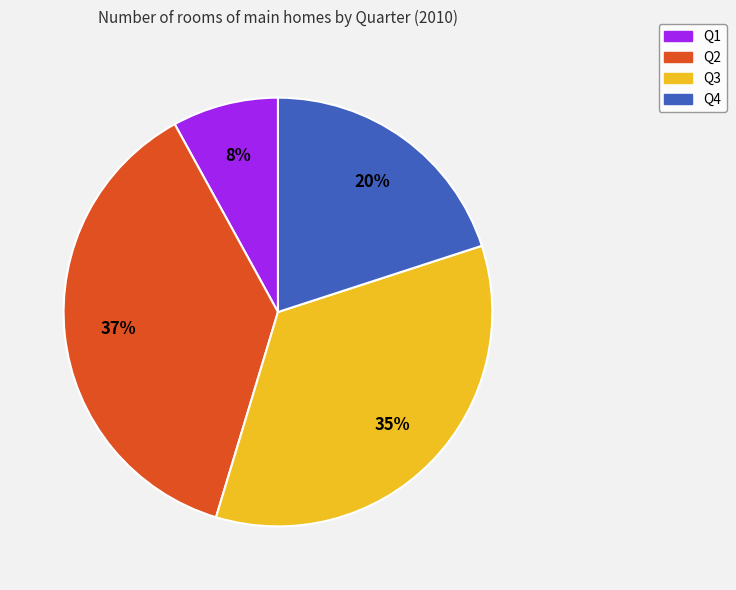

Is there any slice that represents more than half of the pie?

No